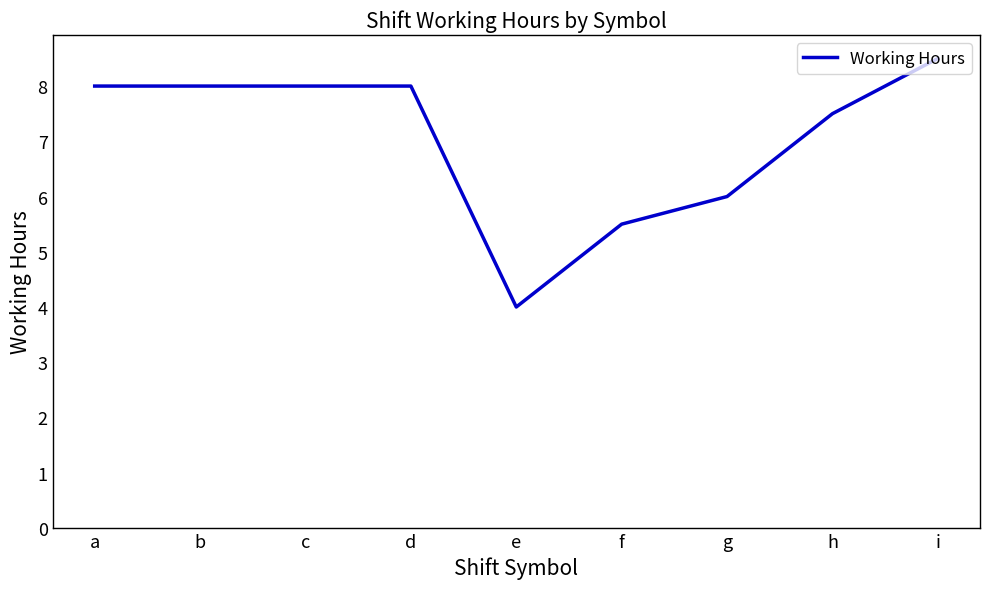

Where does the data first go above 7?

a